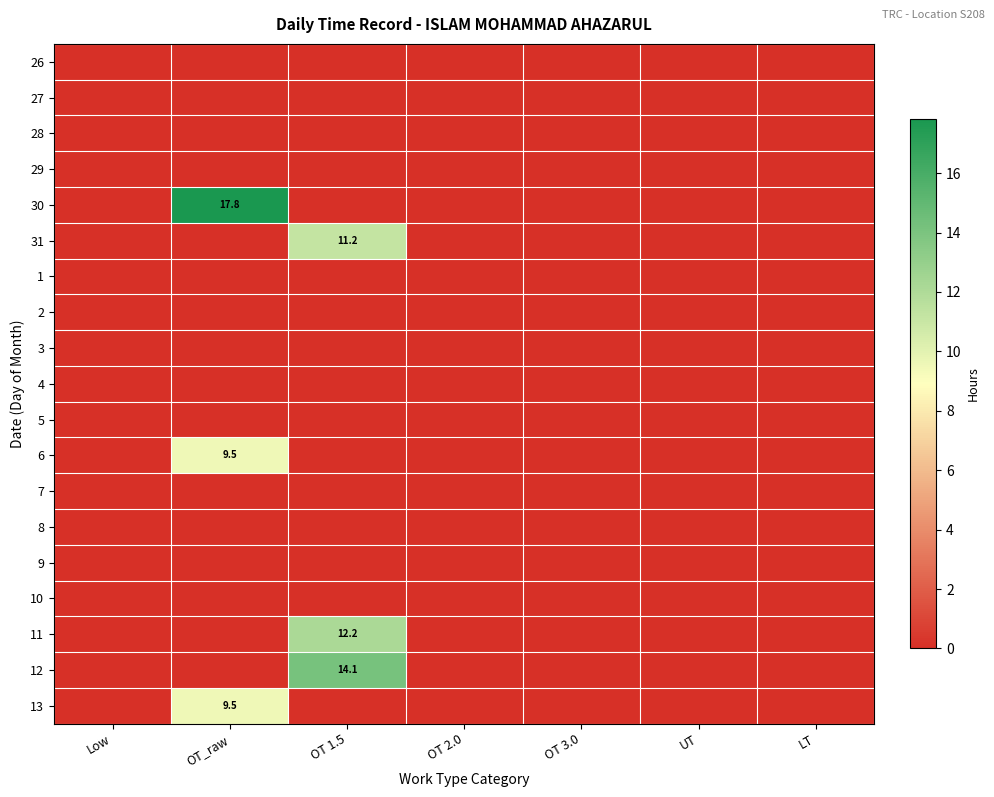

How many data points does each series have?

7